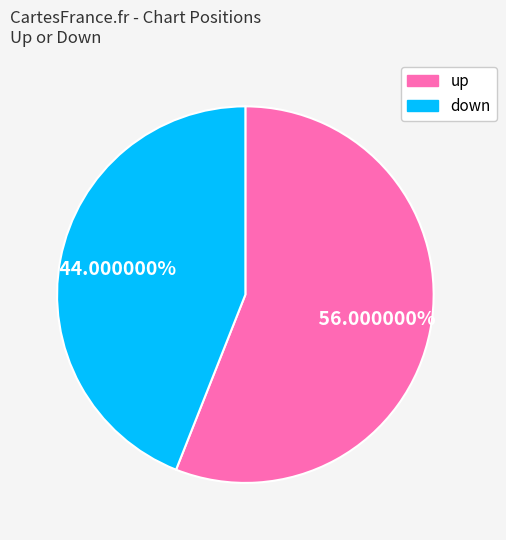

What is the majority slice?

up